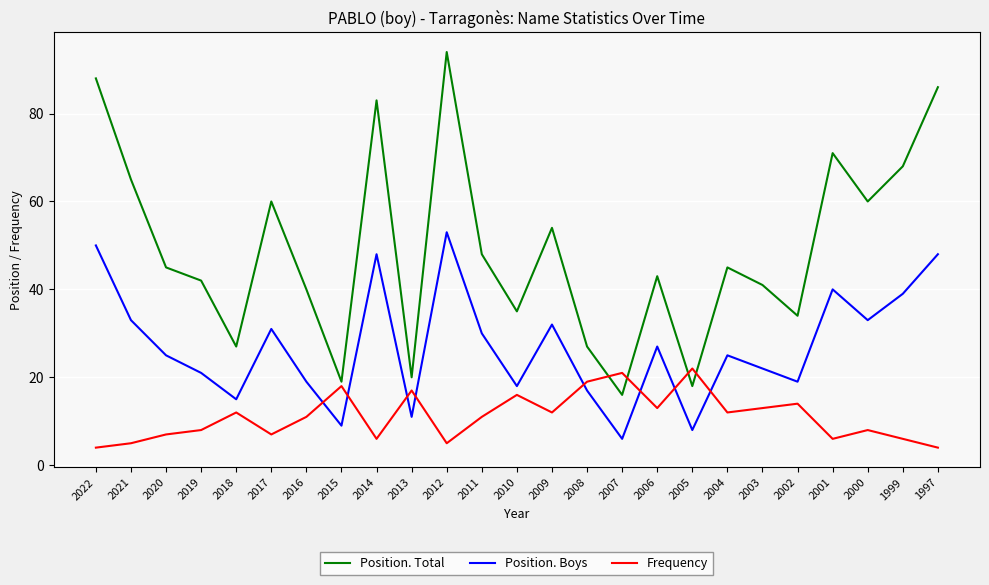

What is the difference between the highest and lowest values at 2013?

9